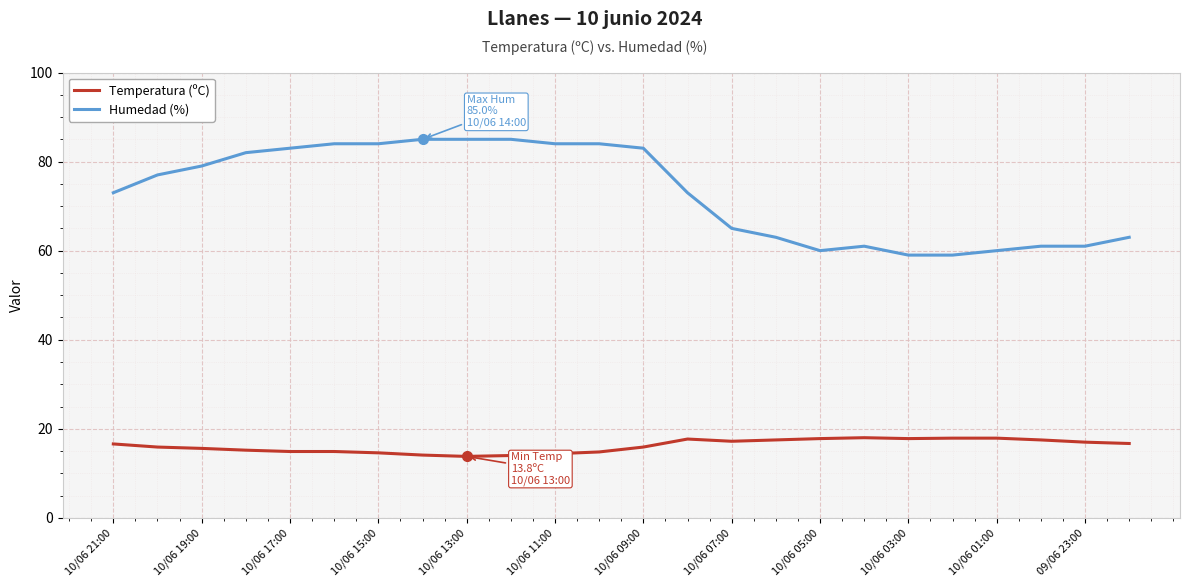

What is the difference between the maximum and minimum values in the Humedad (%) series?

26.0